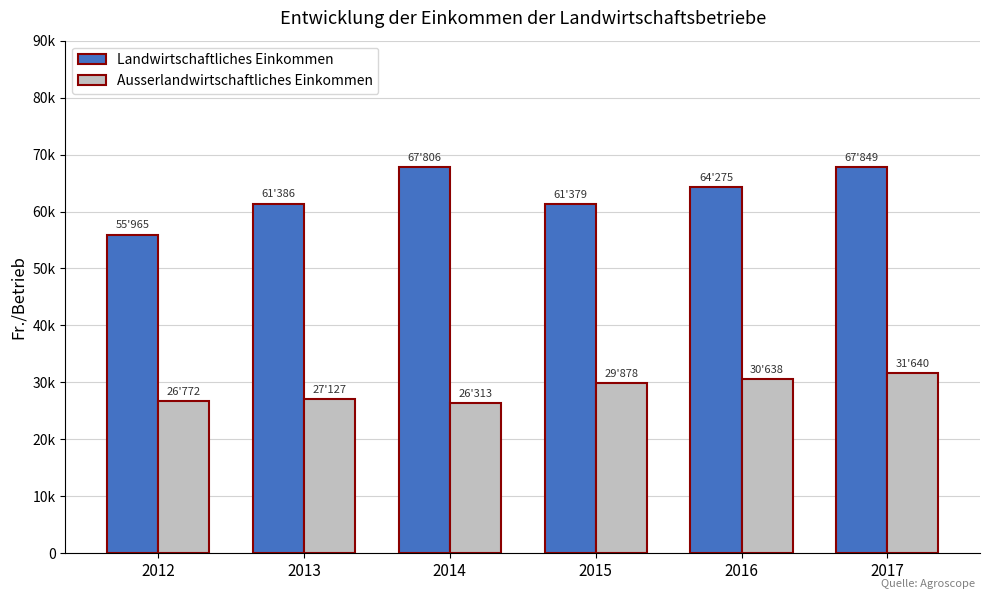

What are all the series names shown in the legend?

Landwirtschaftliches Einkommen, Ausserlandwirtschaftliches Einkommen